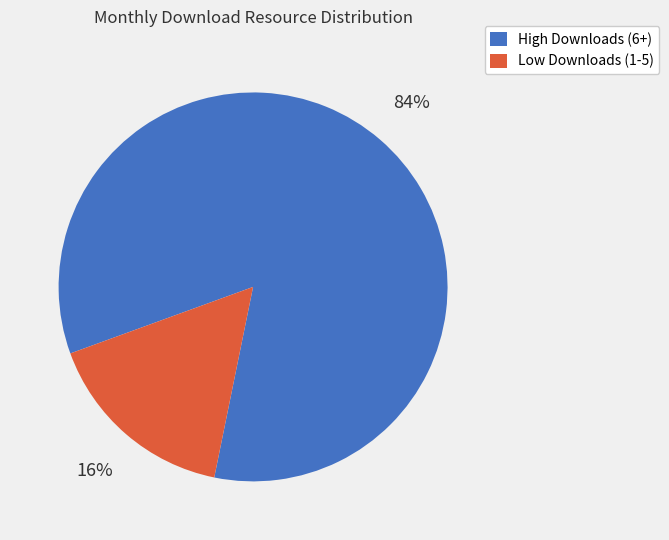

To the nearest percent, what is the average slice percentage?

50%